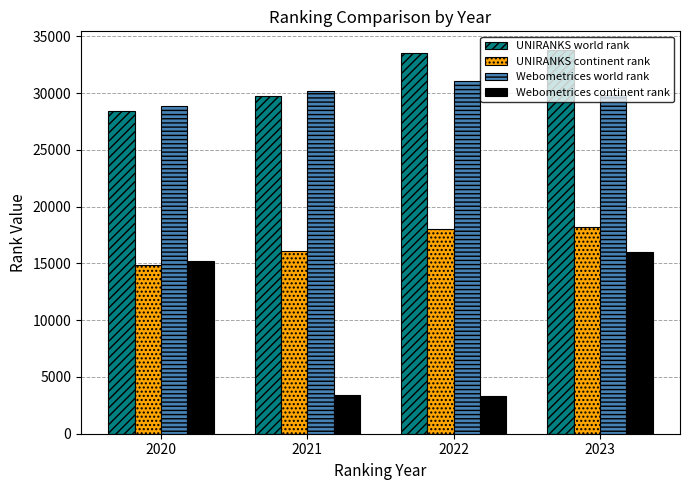

The UNIRANKS continent rank series shows 5461 at 2022. True or false?

False